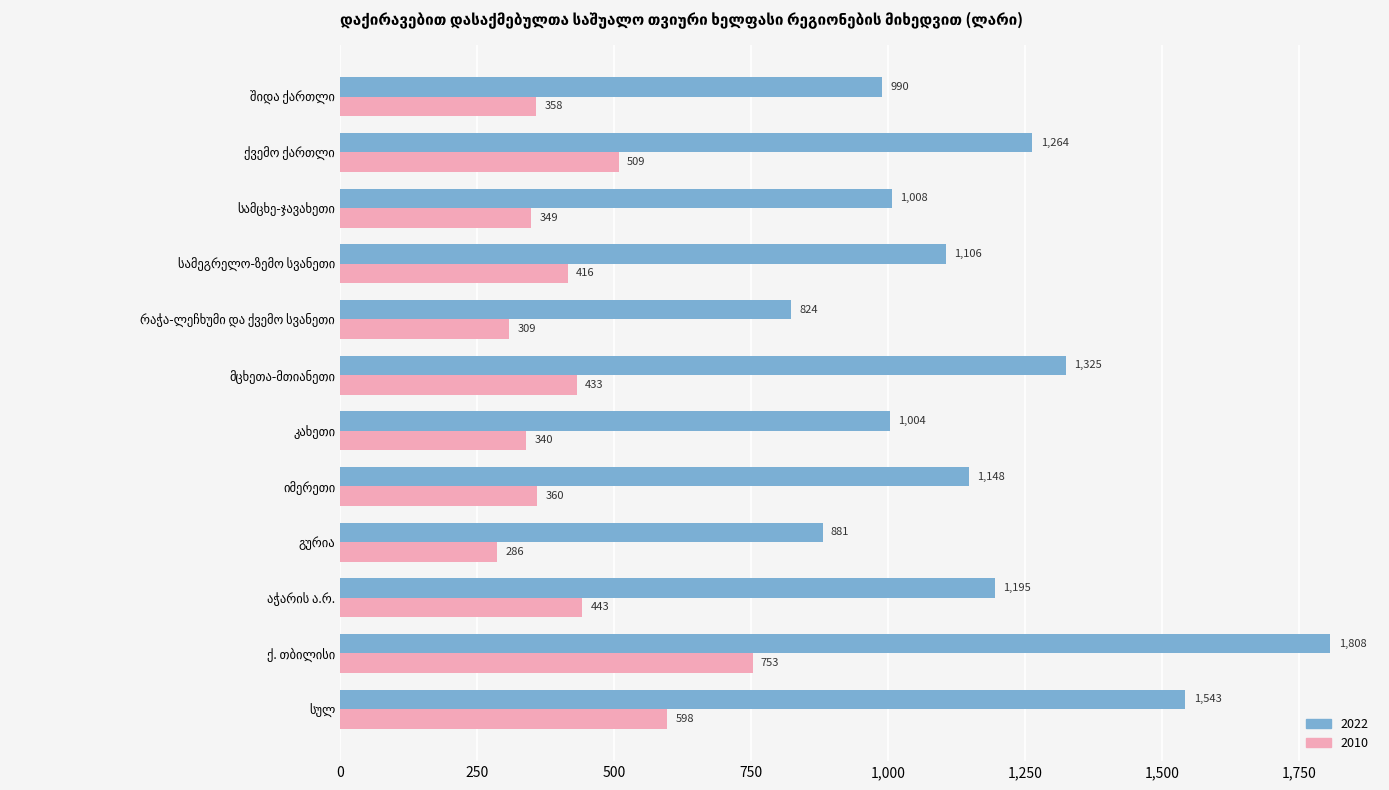

What is the sum of all 2022 values?

14094.8